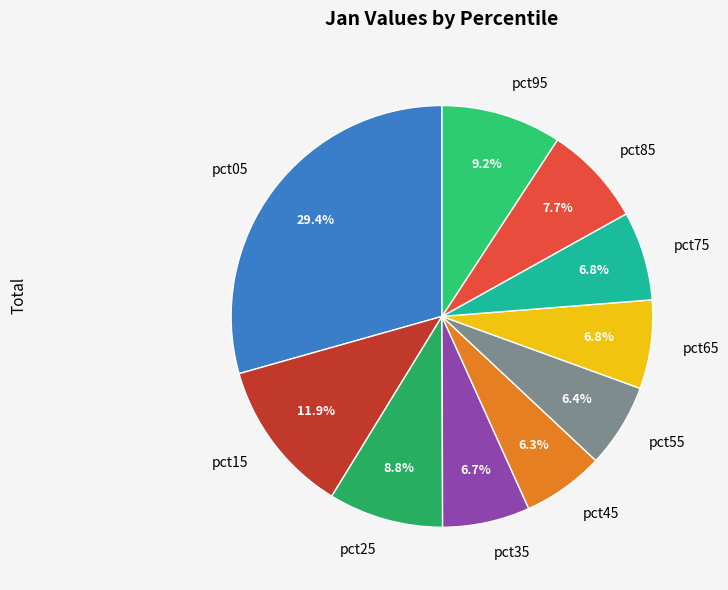

Which slice is the largest?

pct05